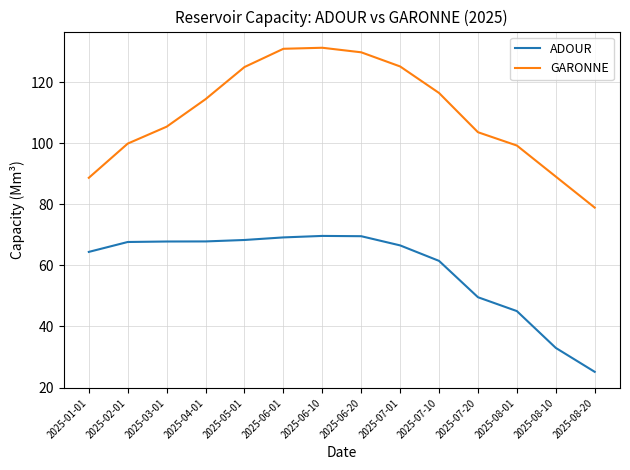

How many categories are shown in the chart?

14